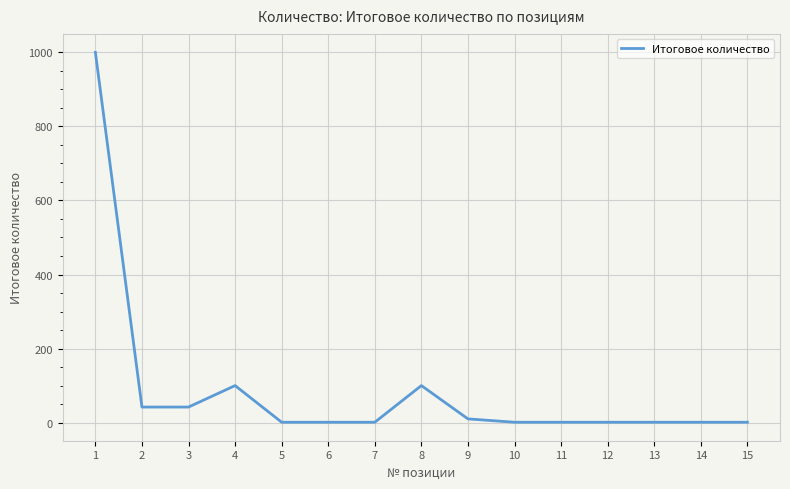

Where is the first local maximum?

4